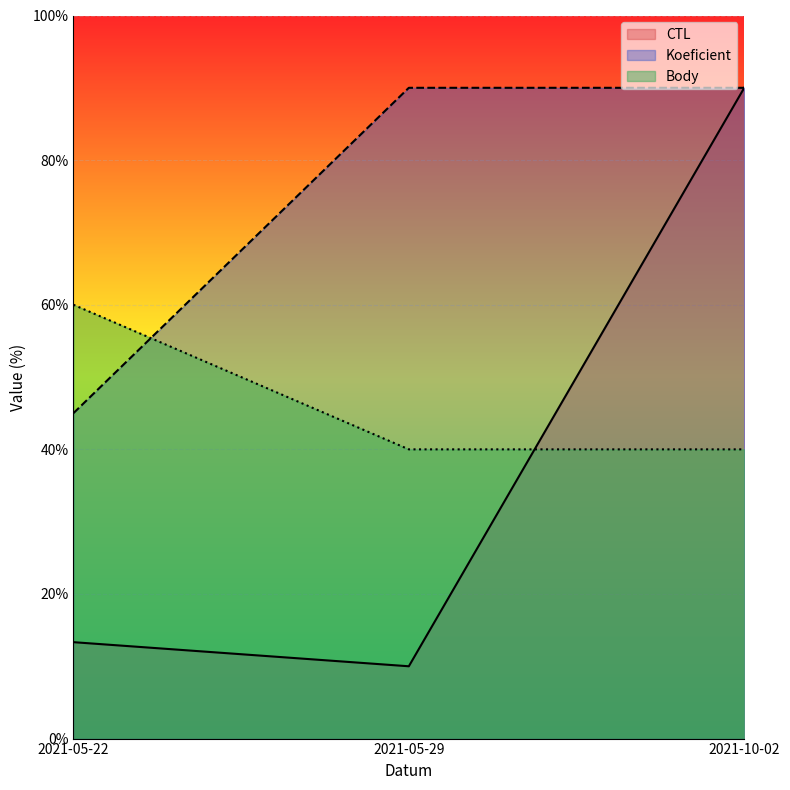

What is the difference between the highest and lowest values at 2021-05-29?

80.0